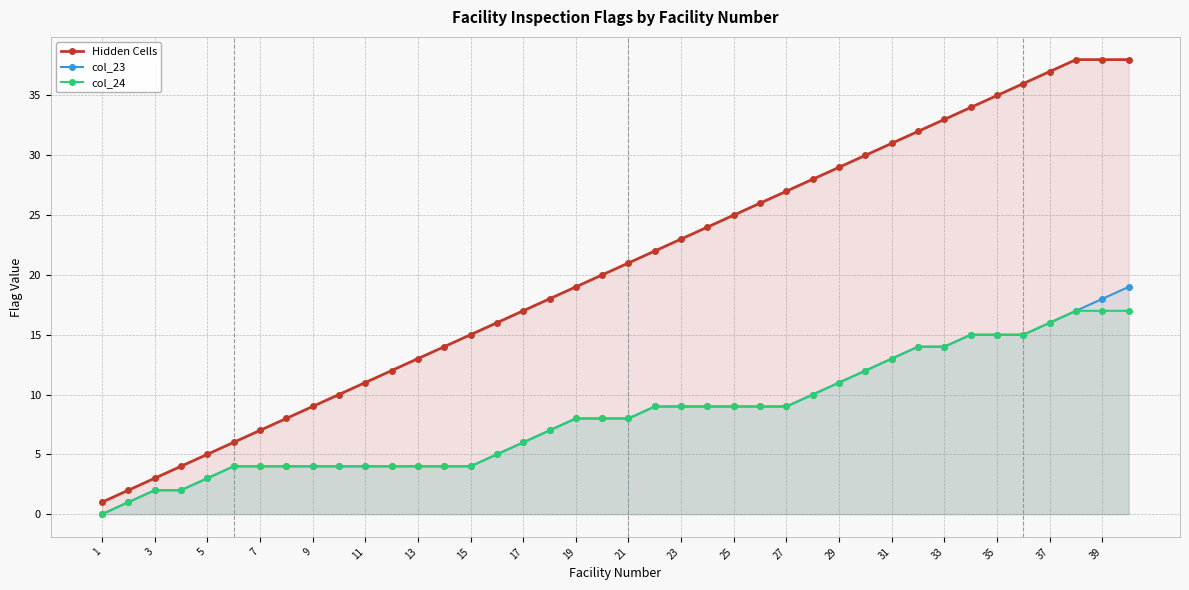

What is the sum of all col_23 values?

333